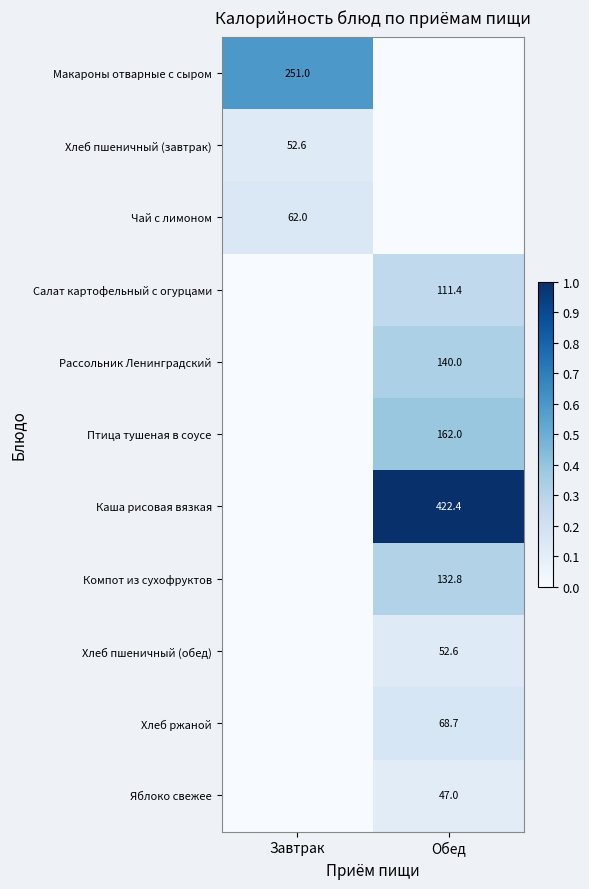

The Каша рисовая вязкая series shows 189.7 at Обед. True or false?

False